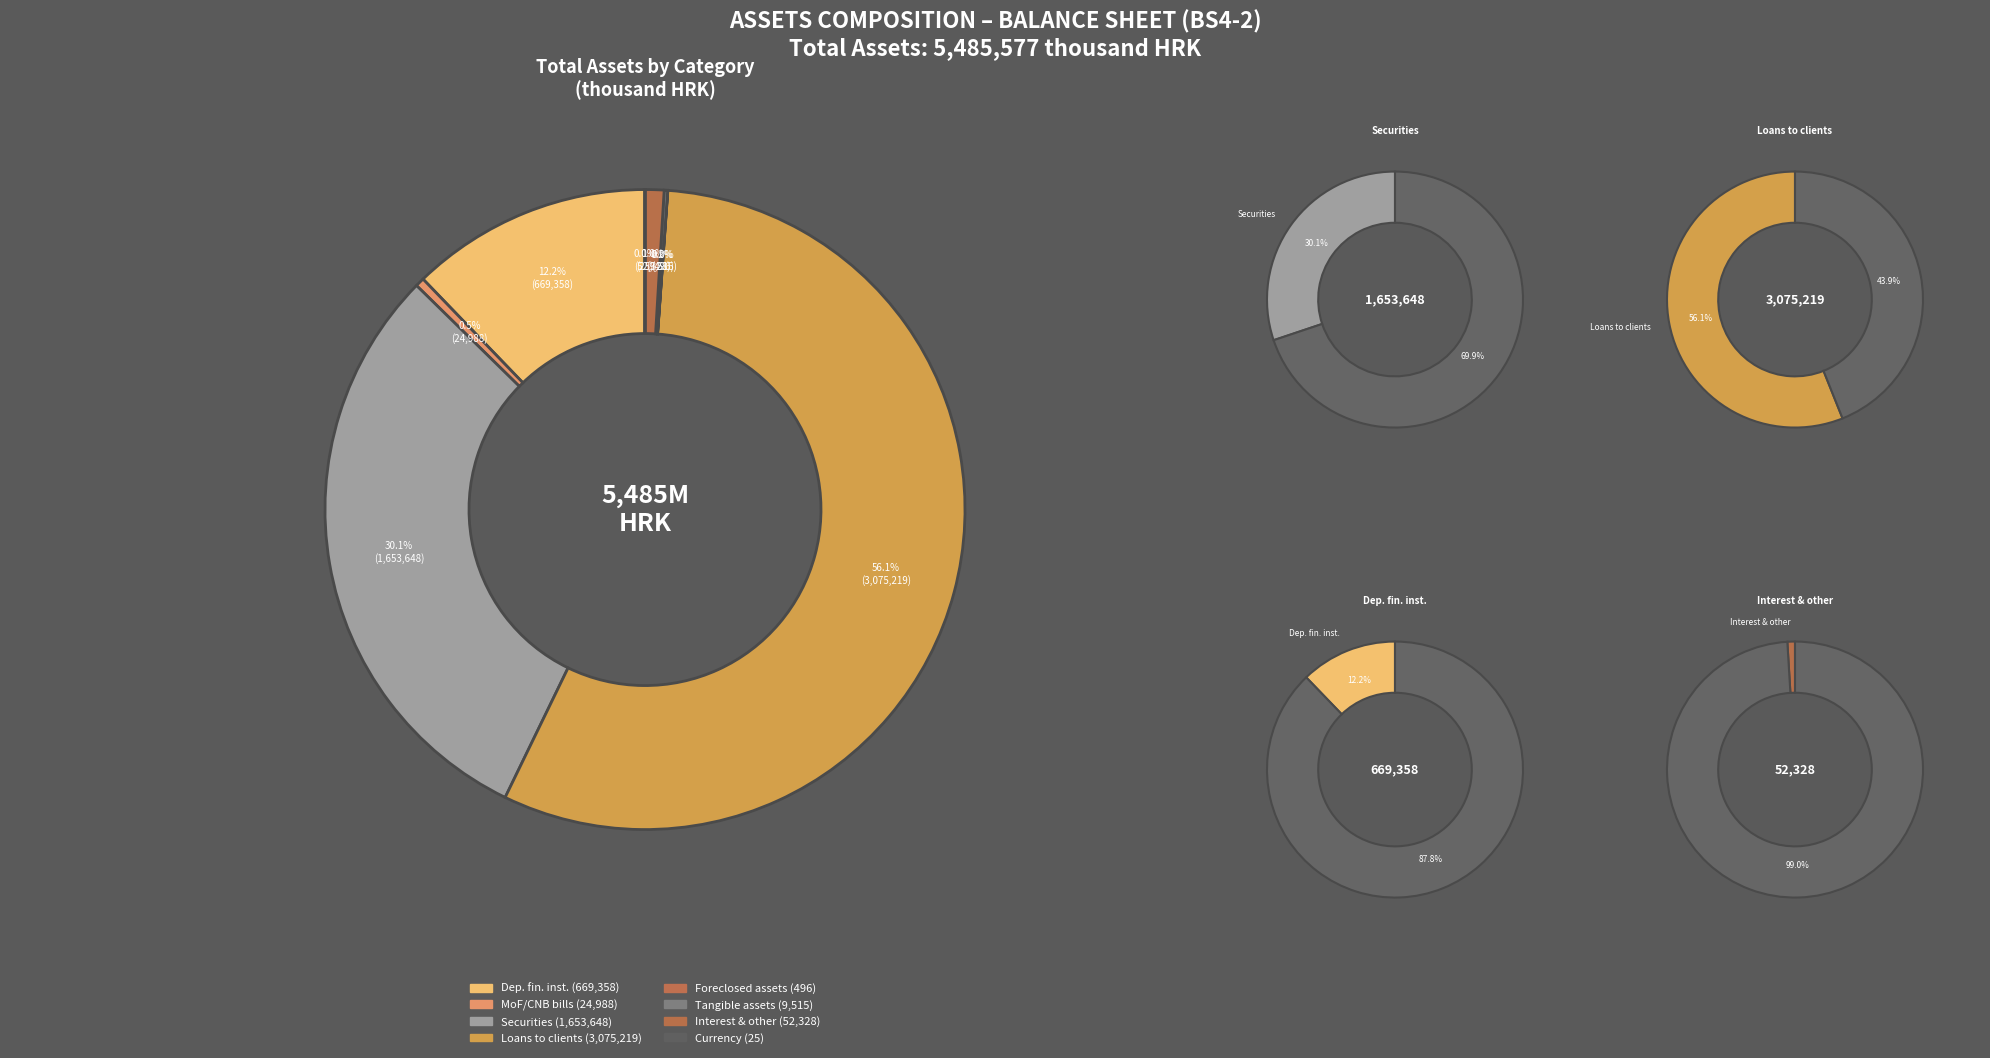

Rank the categories by value from highest to lowest.

Loans to other clients, Securities, Deposits with the financial institutions, Interest, fees and other assets, MoF treasury bills and CNB bills, Tangible assets (net of depreciation), Foreclosed and repossessed assets, Currency